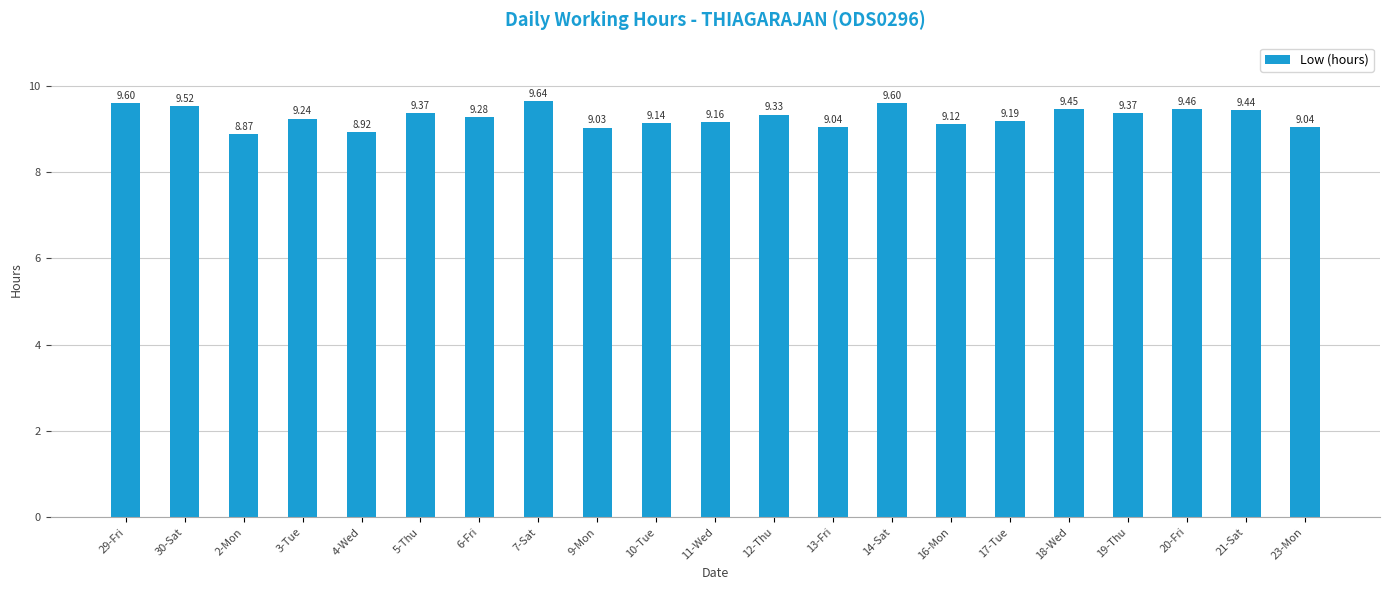

What is the sum of the values at 18-Wed and 11-Wed?

18.6